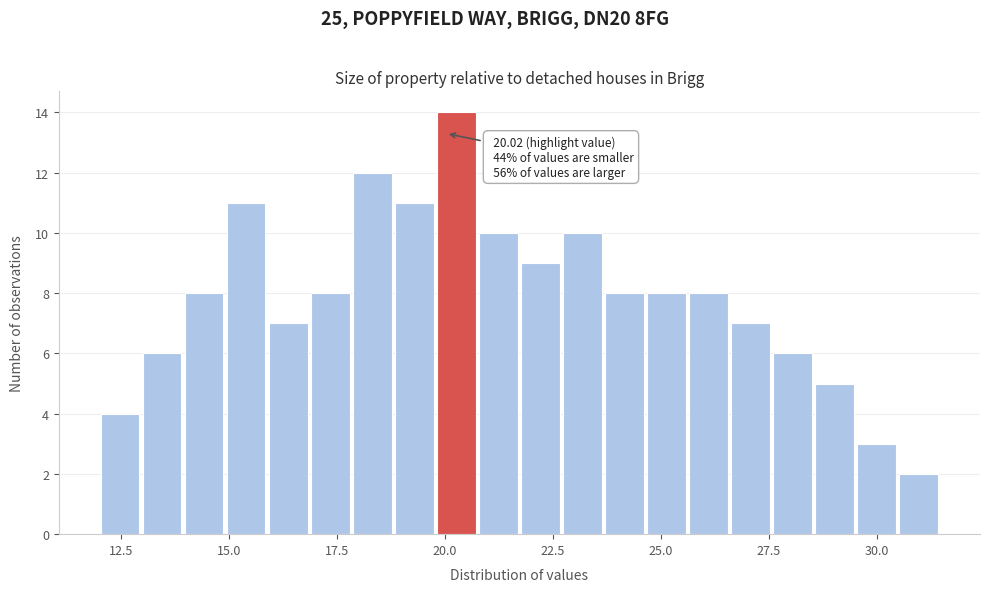

Read against the x-axis, roughly where is the centre of the tallest bar?

20.5